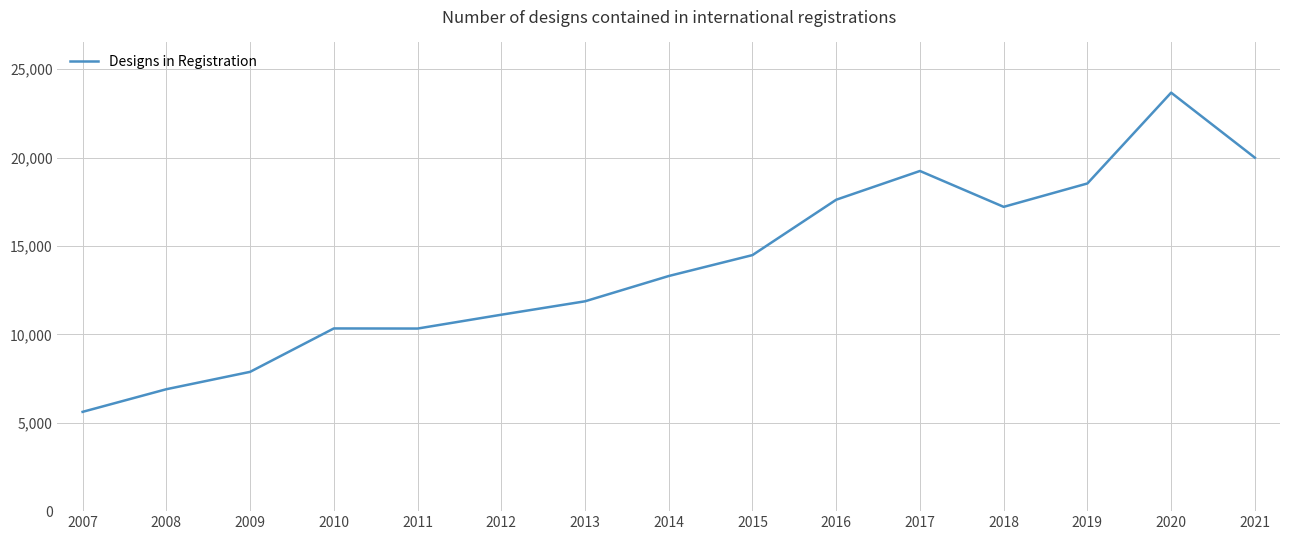

Which label corresponds to the largest value in the chart?

2020